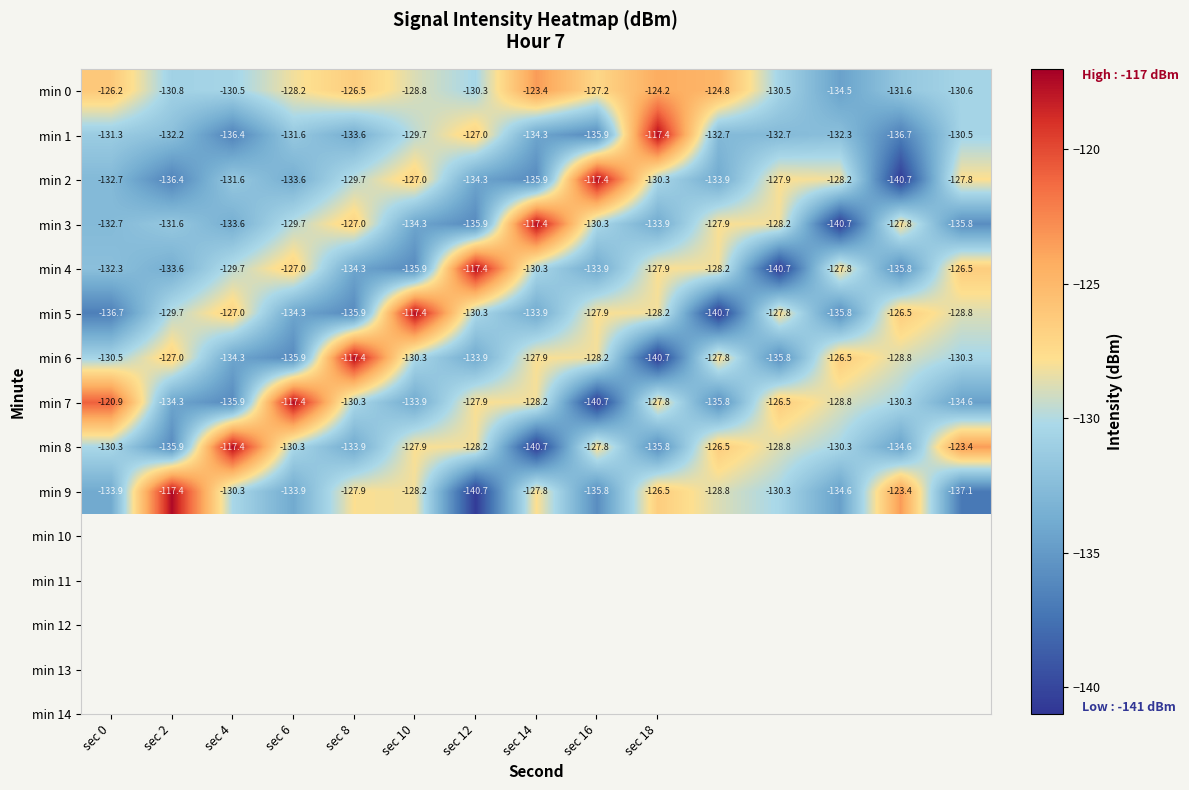

What is the sum of all min 1 values?

-1974.3